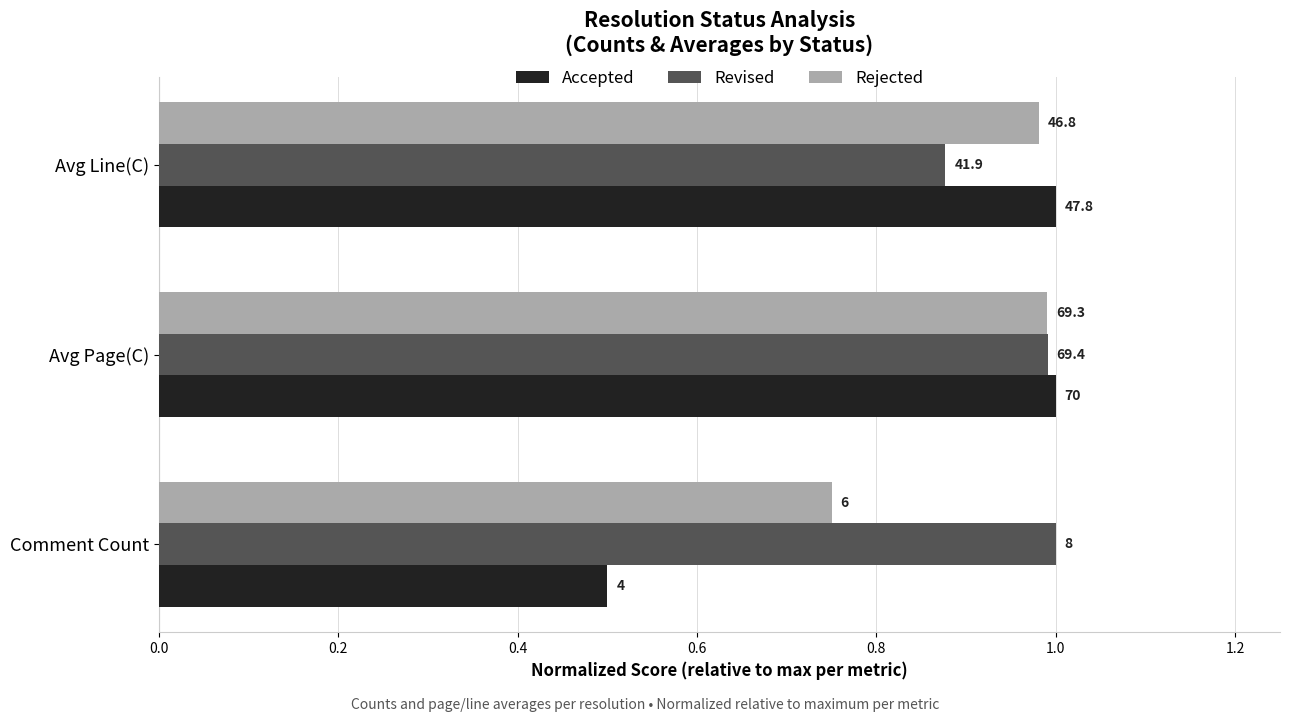

What are all the series names shown in the legend?

Accepted, Revised, Rejected